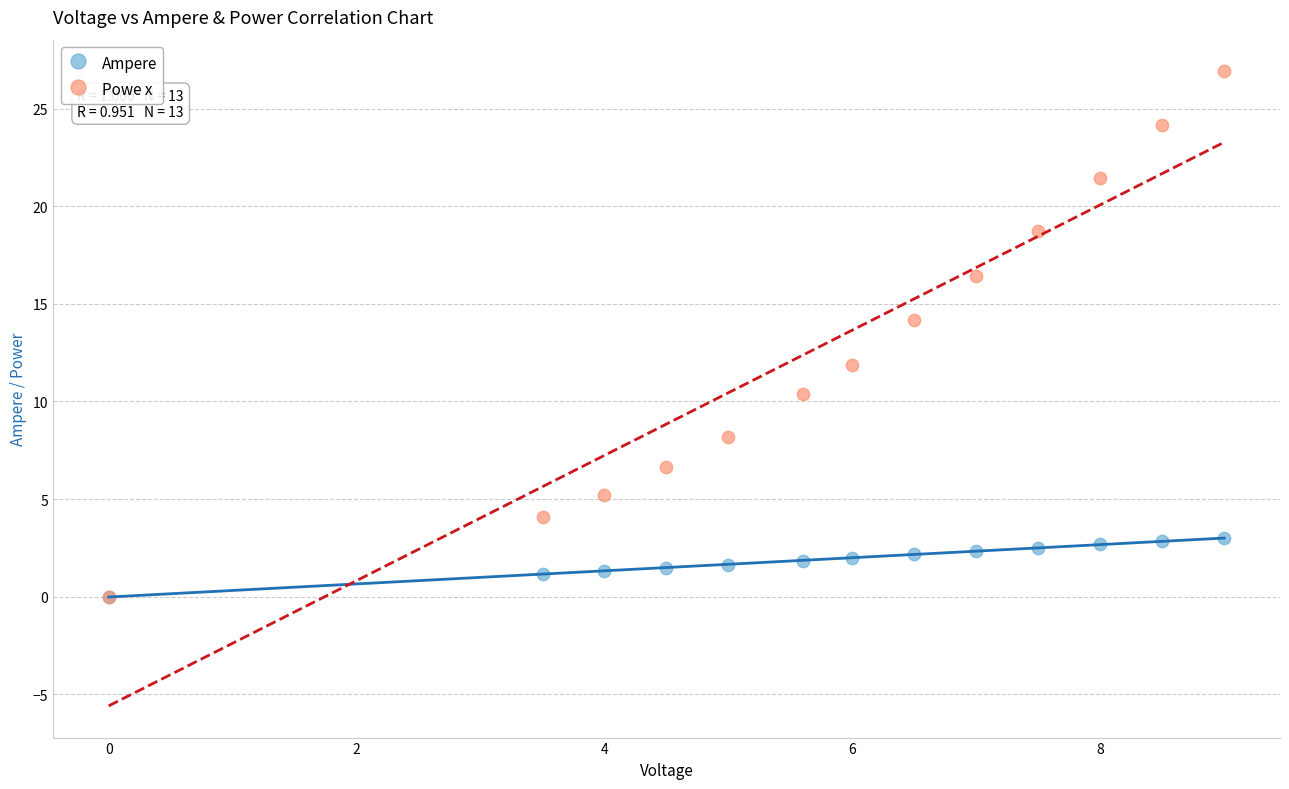

Which series reaches the maximum Y coordinate?

Powe x